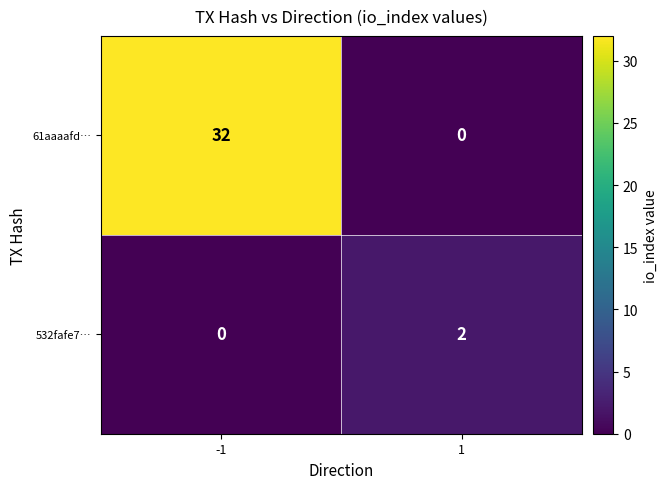

The value of 61aaaafd… at 1 is -11. True or false?

False